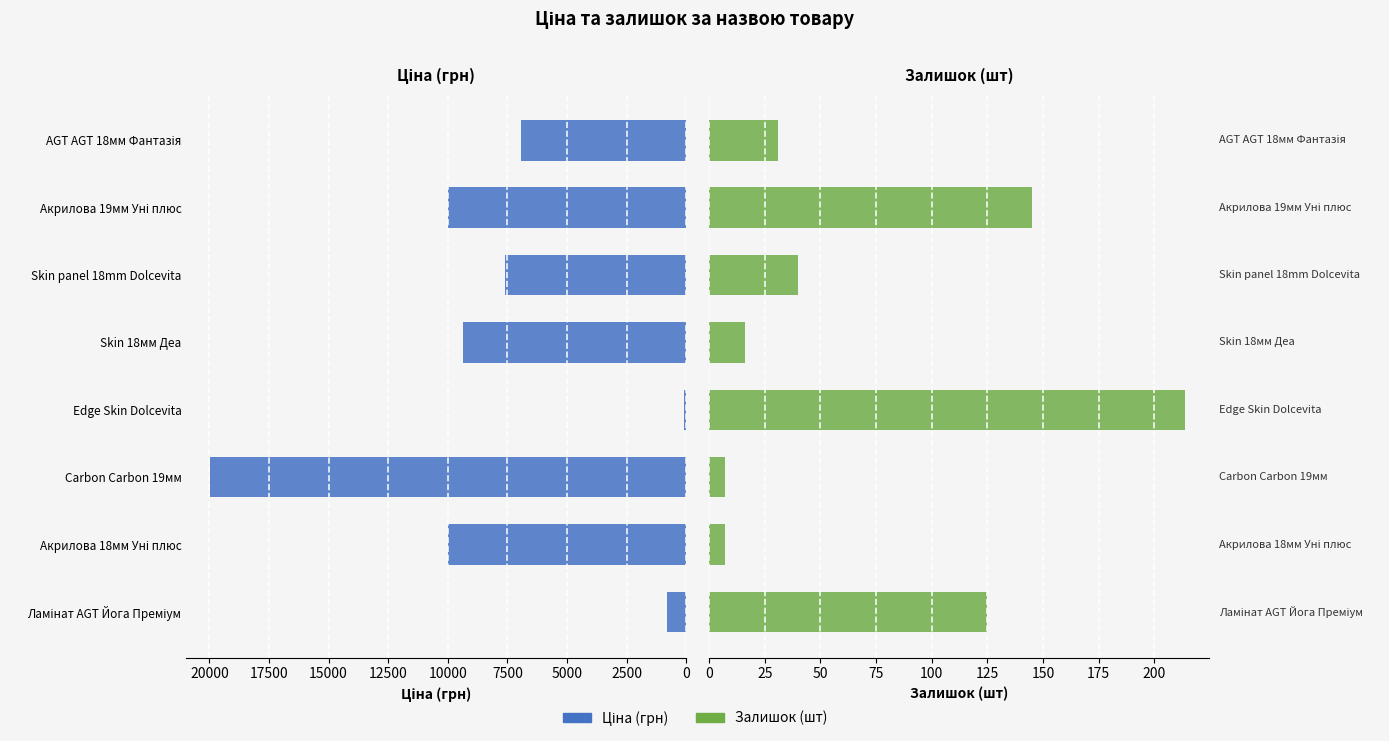

At Акрилова 18мм Уні плюс, list the series in order from largest to smallest.

Ціна (грн), Залишок (шт)